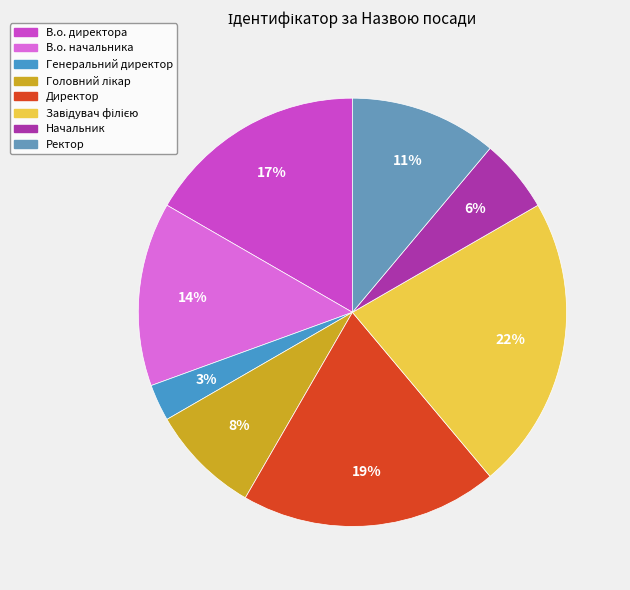

Count the number of slices in the pie.

8